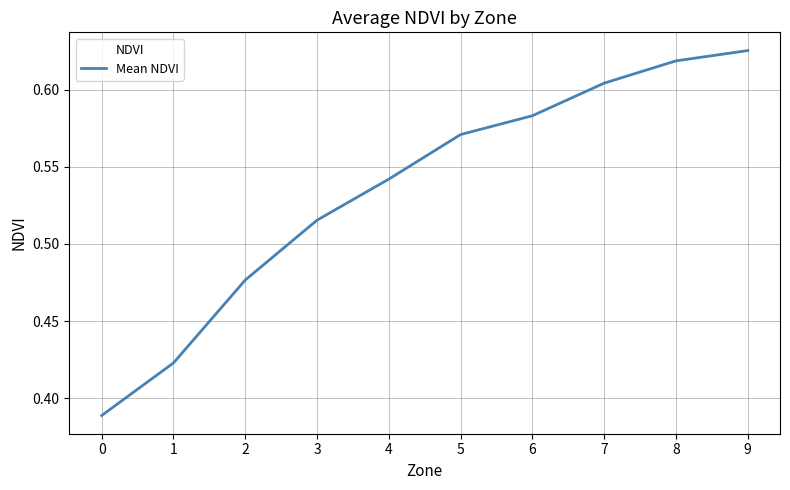

List the labels in order of value, largest first.

9, 8, 7, 6, 5, 4, 3, 2, 1, 0